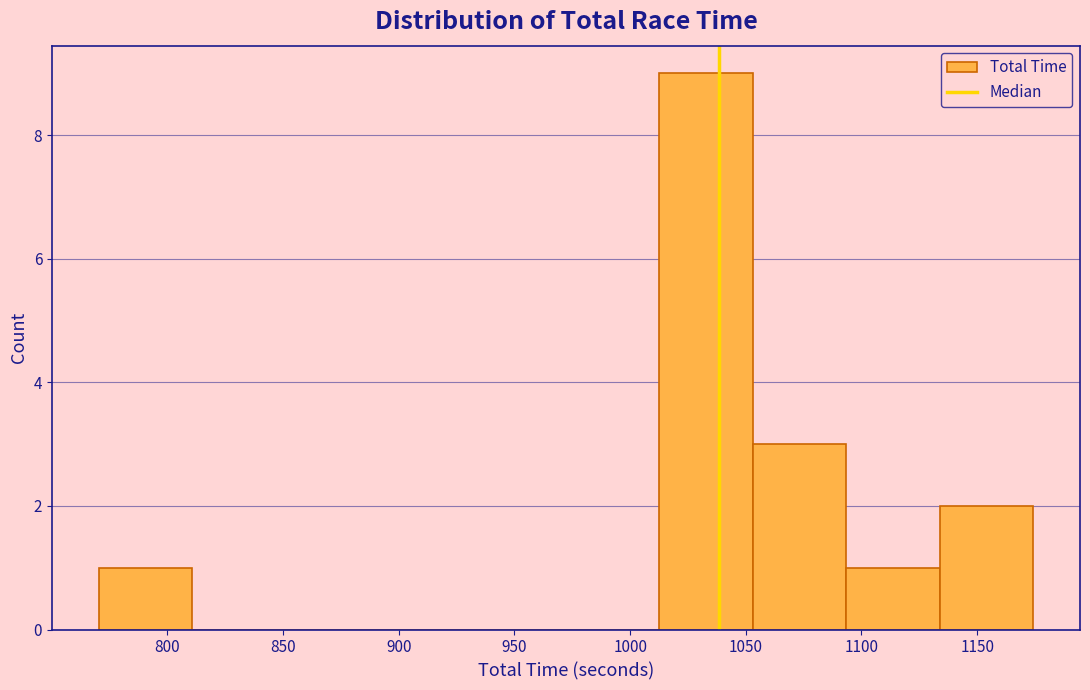

Reading left to right, list every bar in this chart as the range it spans on the x-axis followed by its height. Neither the bar edges nor the heights are printed on the chart, so give them approximately, as read against the axes.

770 to 810: 1
810 to 850: 0
850 to 890: 0
890 to 930: 0
930 to 970: 0
970 to 1015: 0
1015 to 1055: 9
1055 to 1095: 3
1095 to 1135: 1
1135 to 1175: 2